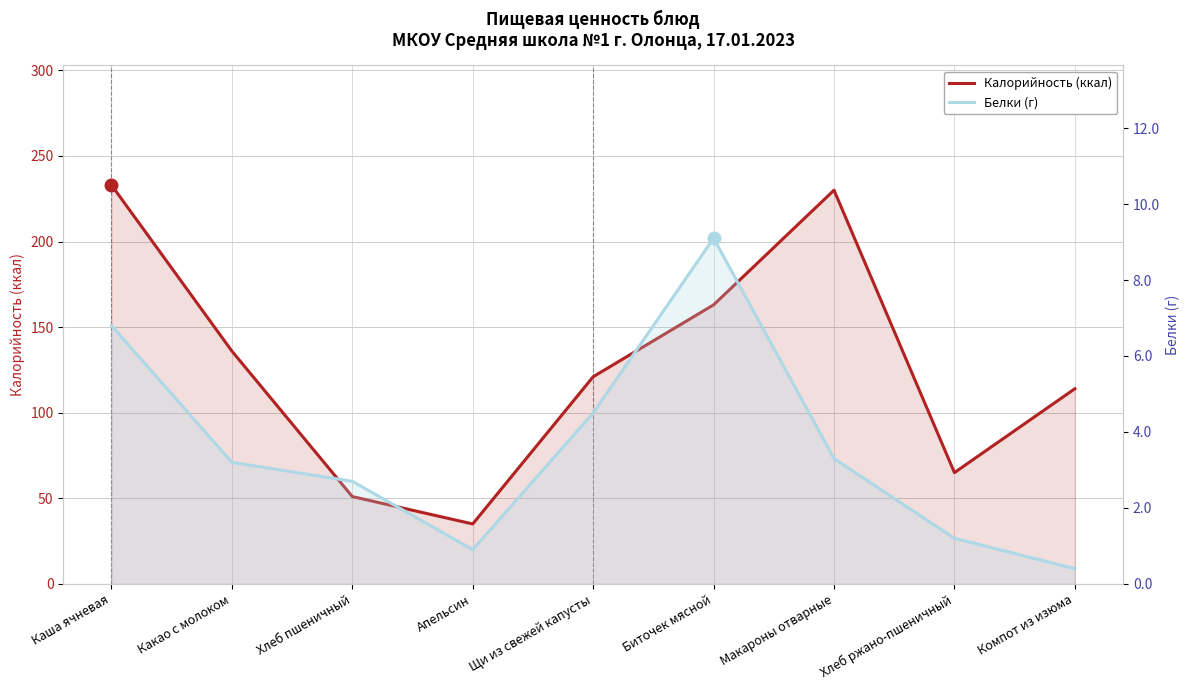

What is the minimum value shown in the chart?

0.4